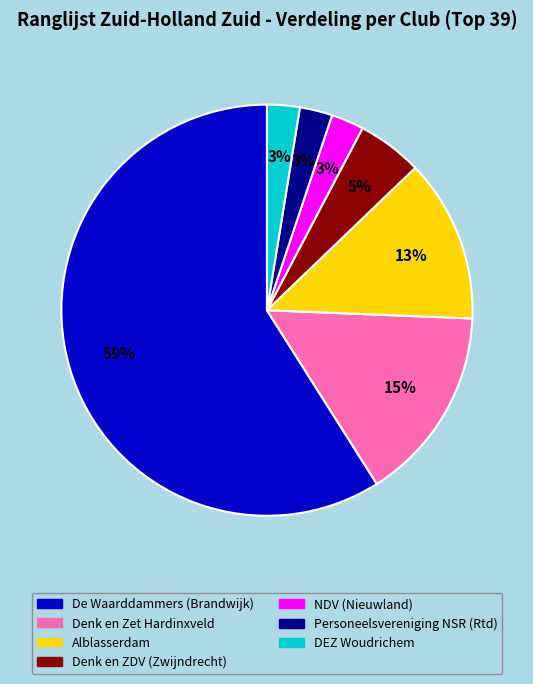

True or false: Denk en ZDV (Zwijndrecht) accounts for 13% of the total.

False